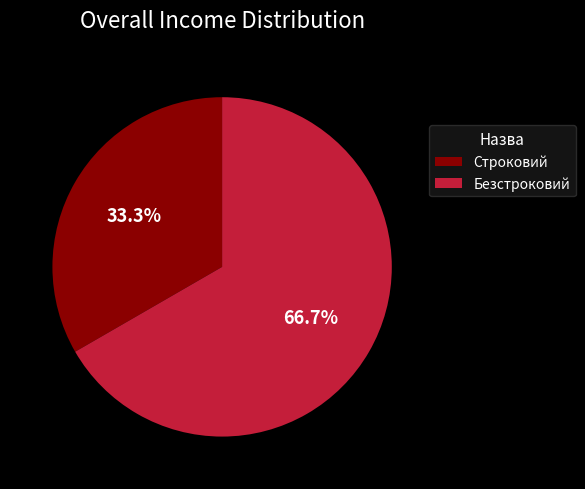

How many slices are in this pie chart?

2